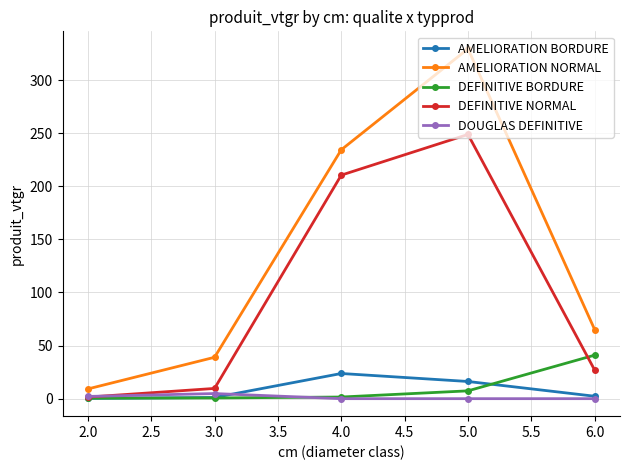

At which category is the sum across all series the highest?

5.0